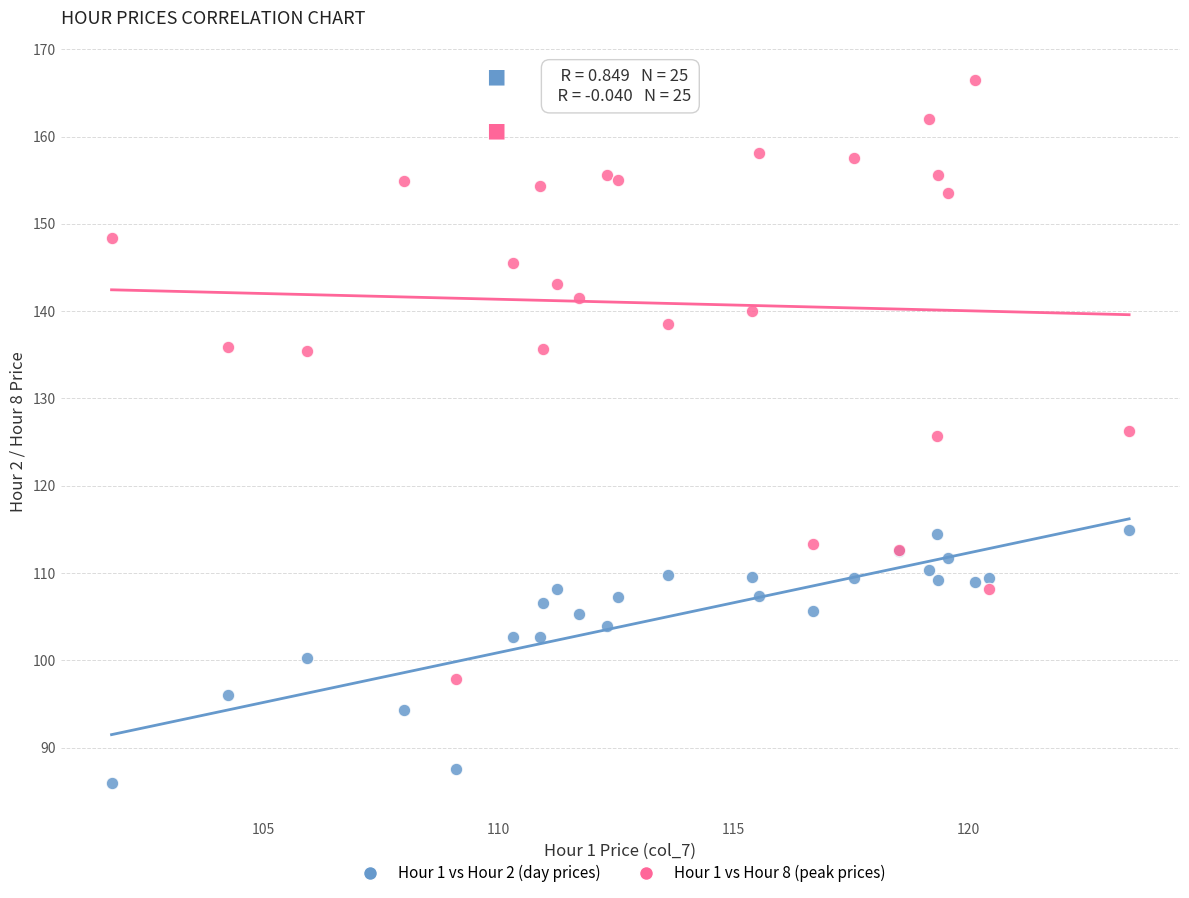

What is the X range (max minus min) for the scatter plot?

21.7